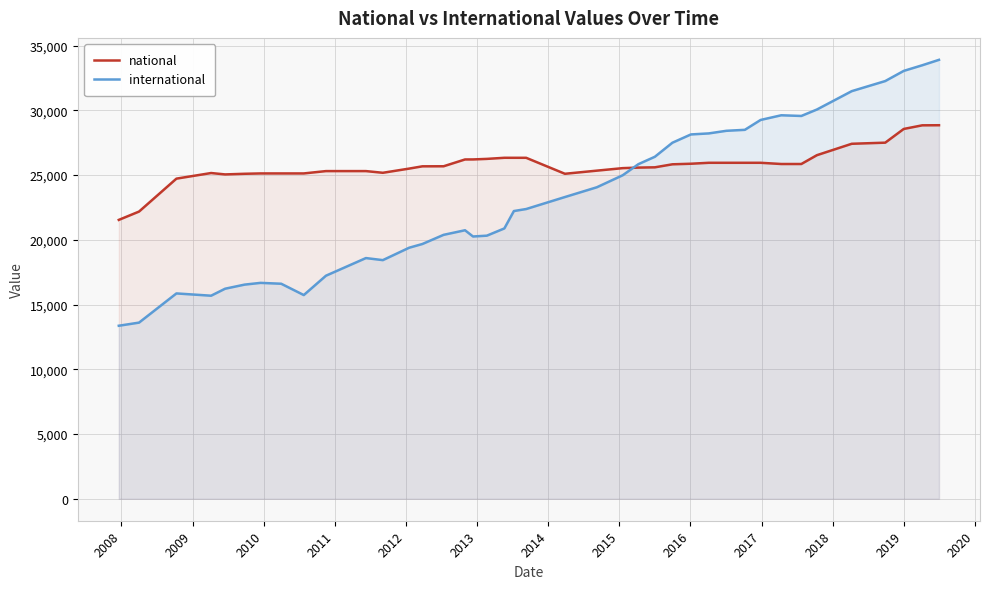

Rank the series by their average value, from highest to lowest.

national, international